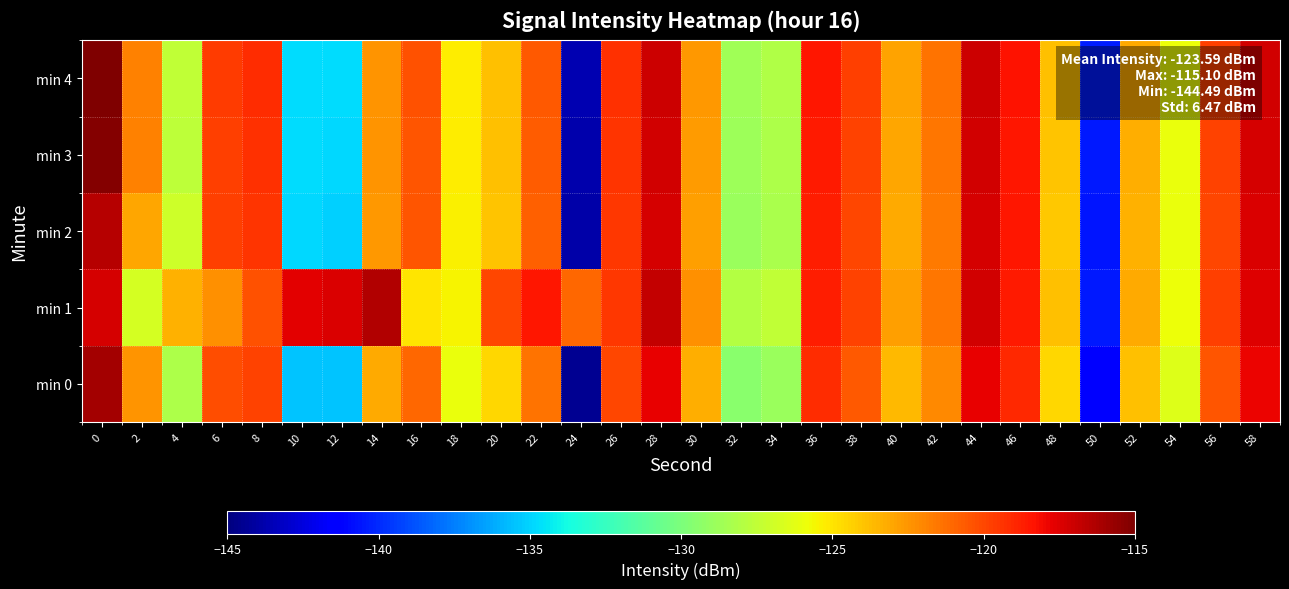

Which label corresponds to the smallest value in the chart?

24